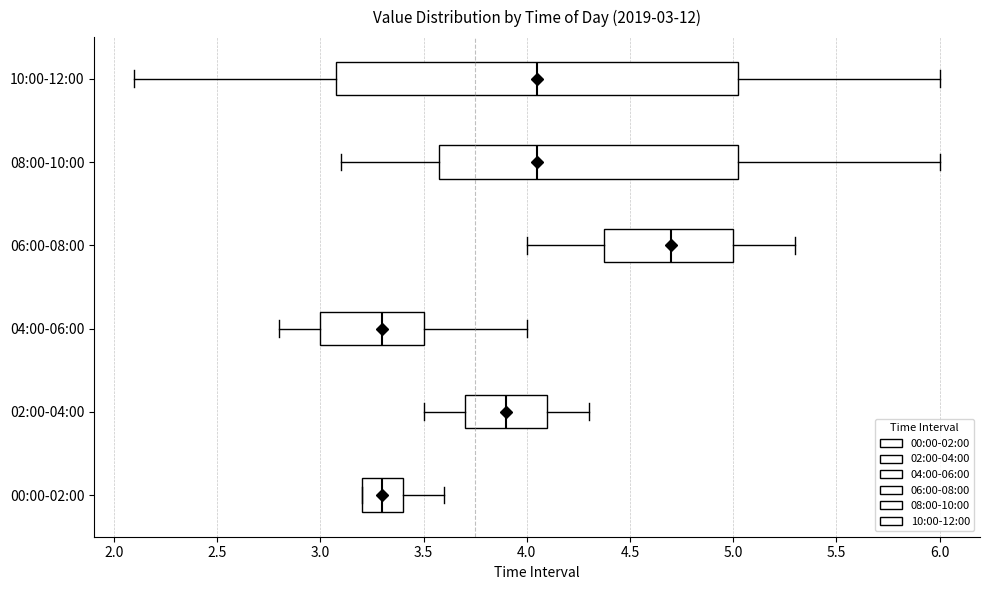

Which box is the widest, from its left edge to its right edge?

10:00-12:00